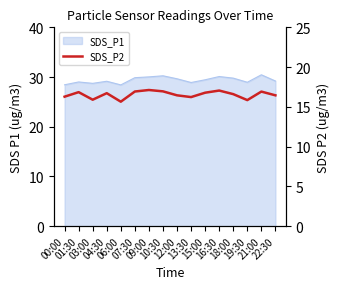

Where is the data nearest to the value 16?

03:00